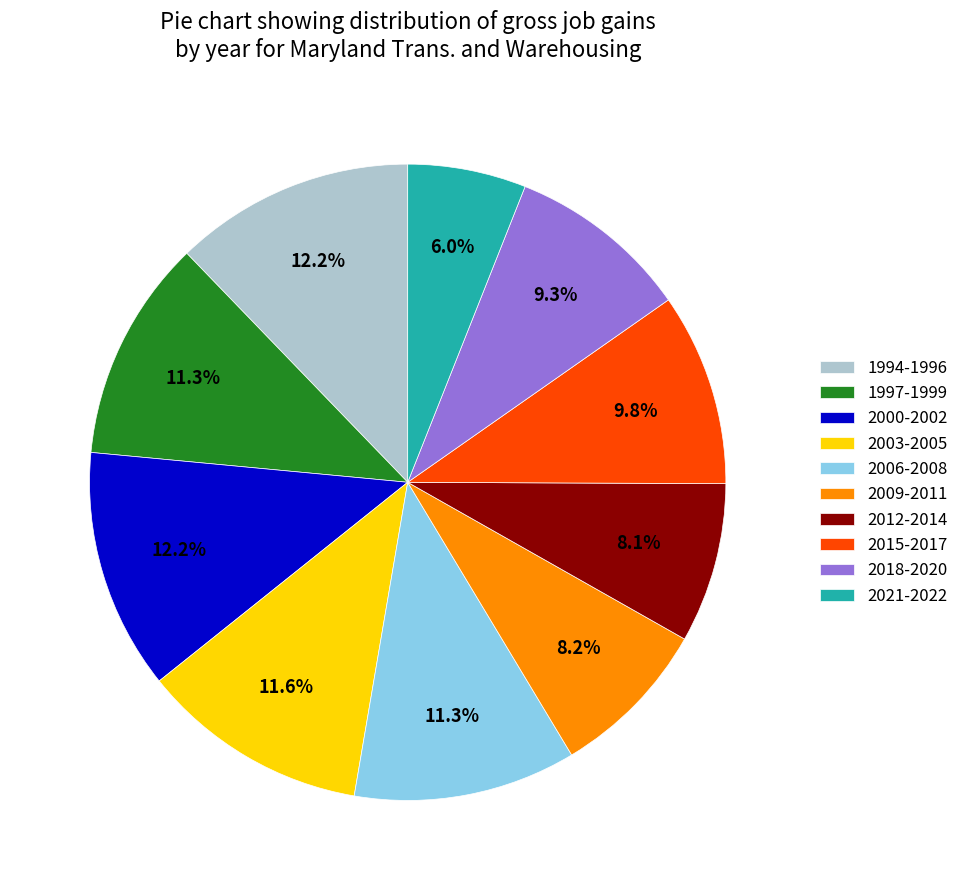

Combined, do 2009-2011 and 2021-2022 account for over 50%?

No